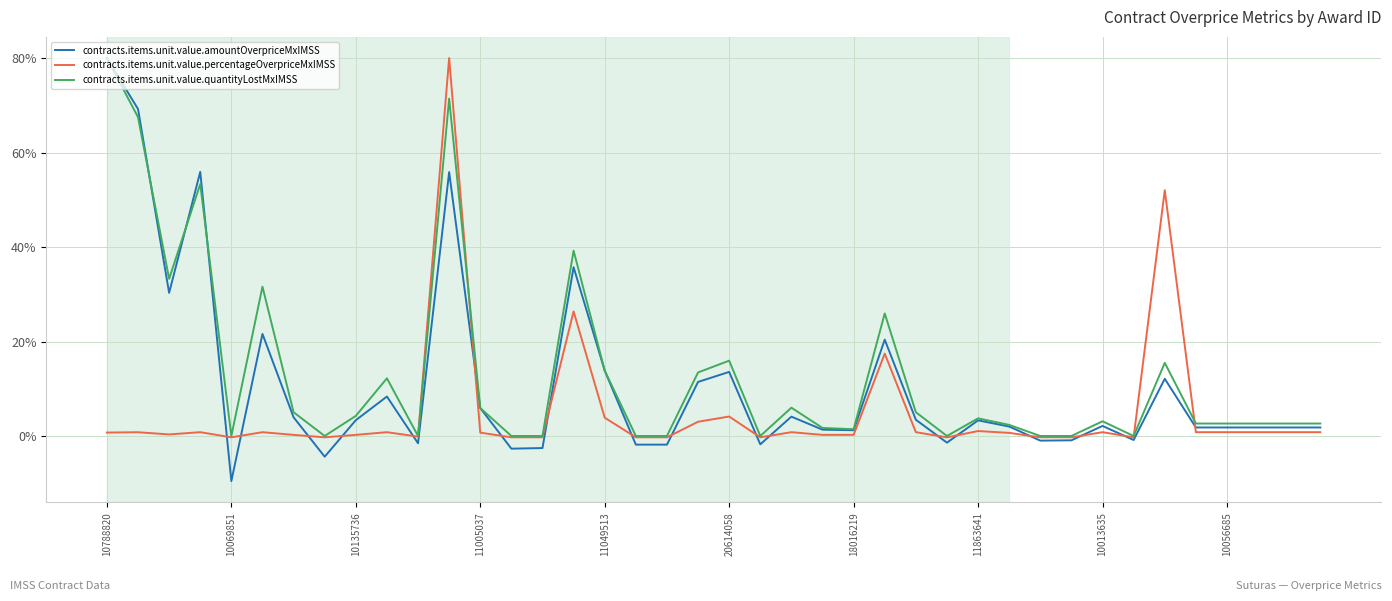

Which series has the largest range (max minus min)?

contracts.items.unit.value.amountOverpriceMxIMSS